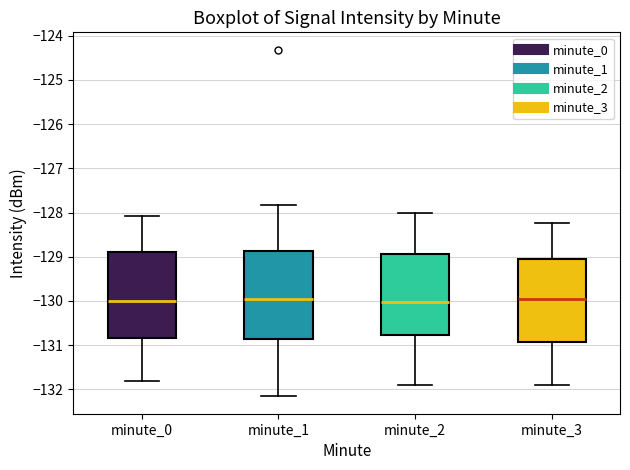

Where does the median line of the box for minute_3 sit on the y-axis? The values are not printed on the chart, so give them approximately, as read against the axis.

-130.0